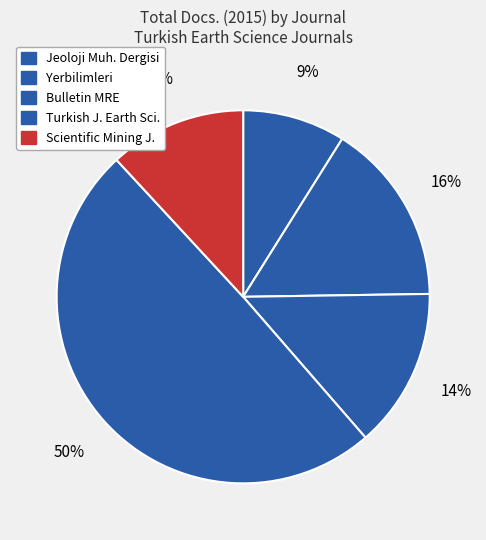

Rank the categories by value from highest to lowest.

Turkish J. Earth Sci., Yerbilimleri, Bulletin MRE, Scientific Mining J., Jeoloji Muh. Dergisi